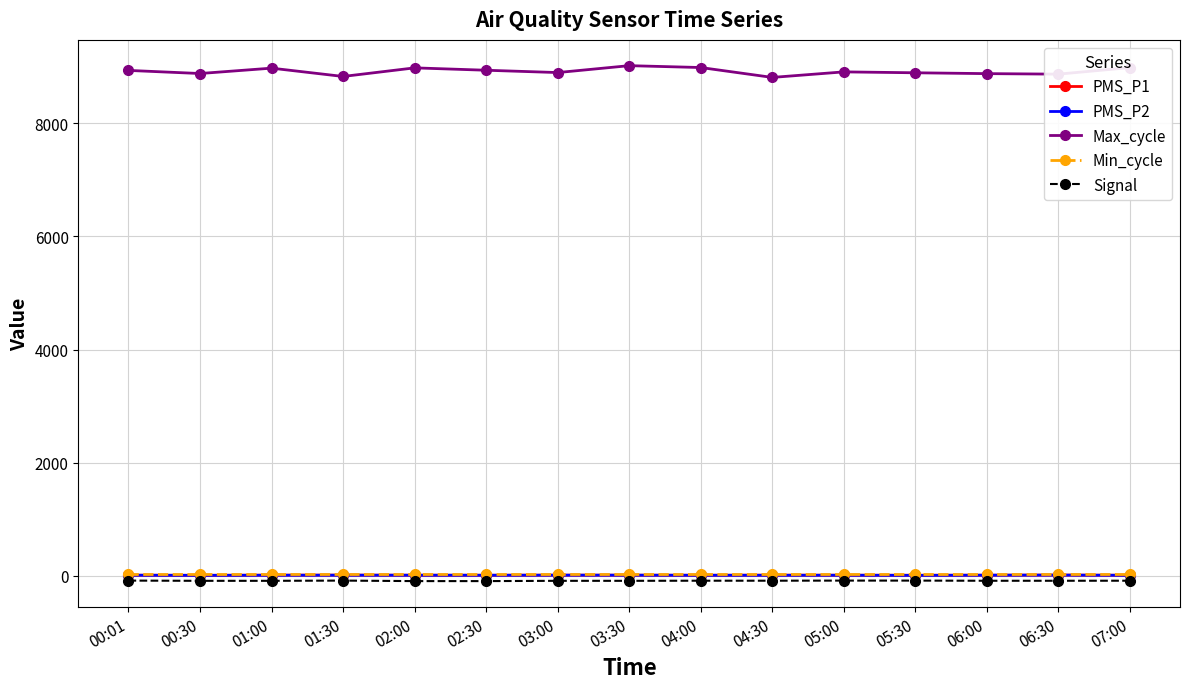

What is the minimum value for Min_cycle?

28.0